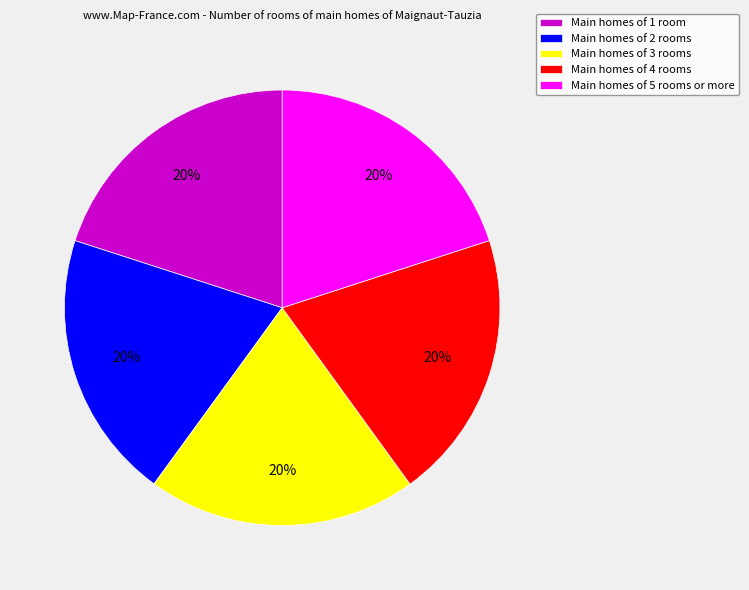

How many segments does this pie chart have?

5